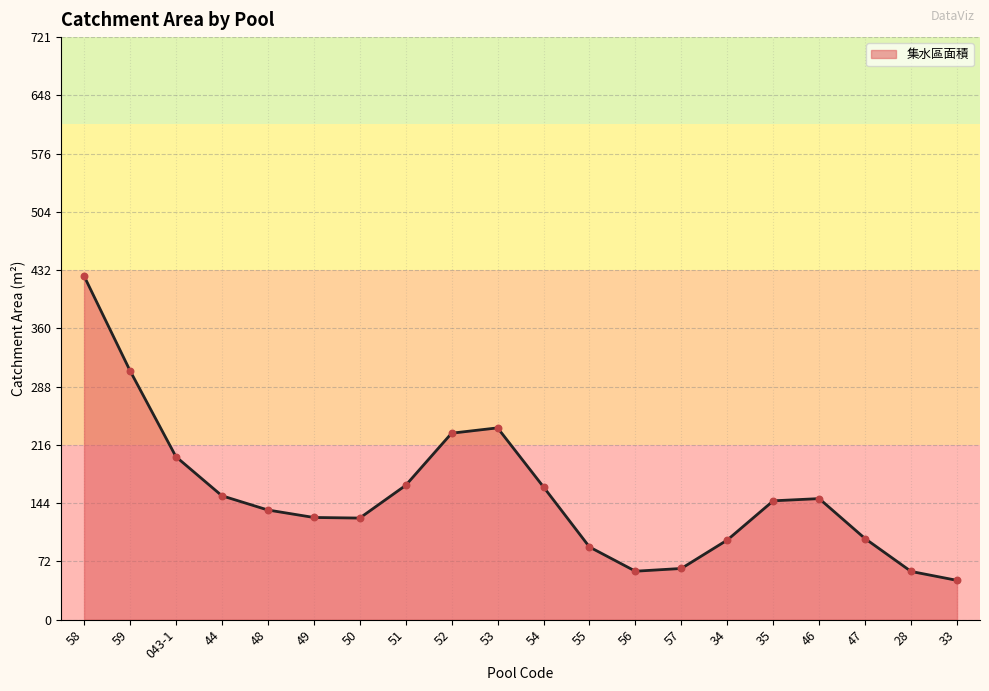

Which has a higher value, 48 or 58?

58